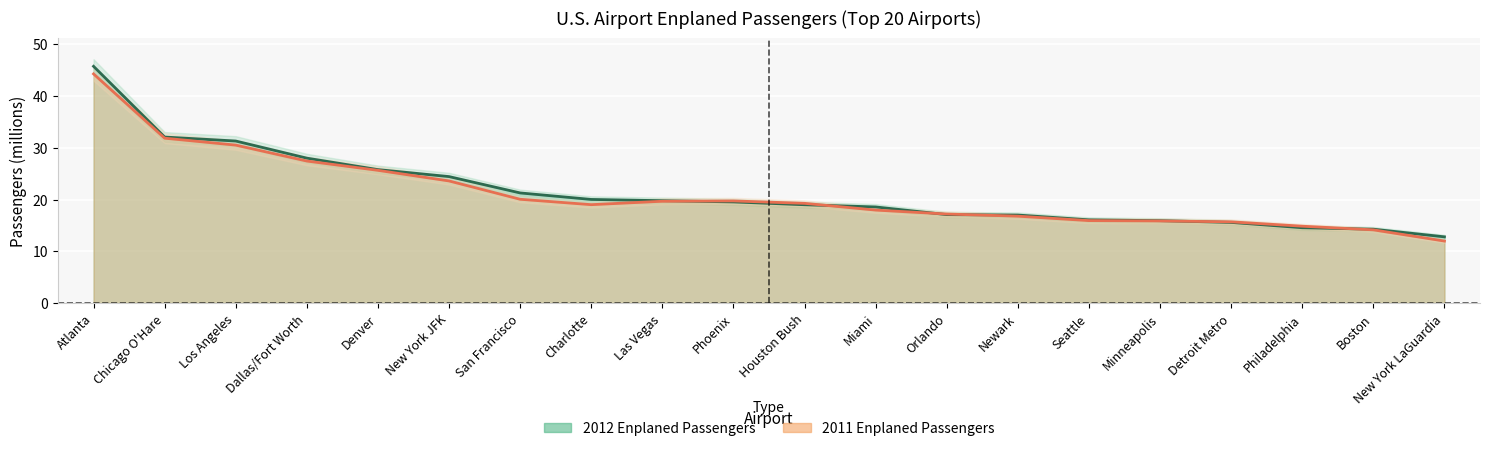

Rank the series by their maximum value, from highest to lowest.

2012 Enplaned Passengers, 2011 Enplaned Passengers